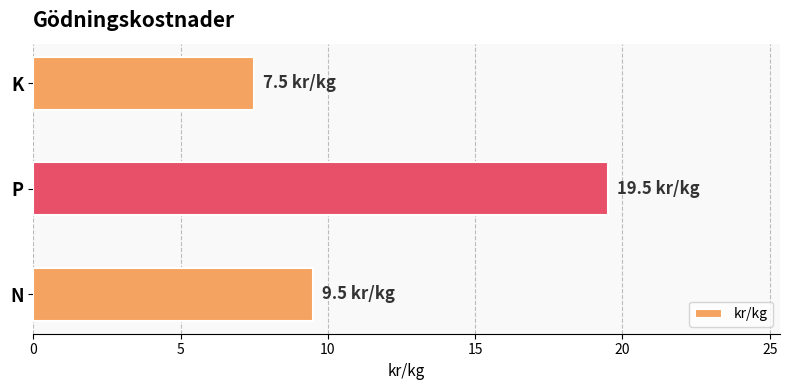

What is the difference between the maximum and second lowest values?

10.0